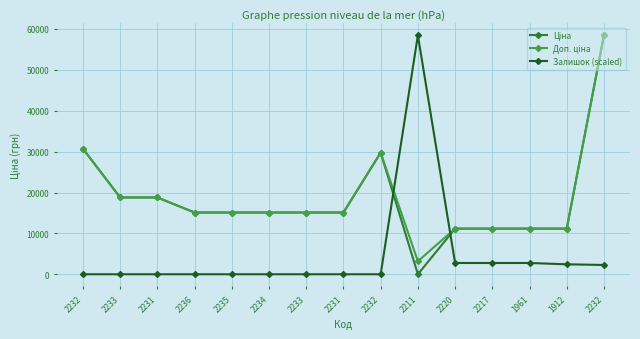

In Ціна, how many points are higher than both neighbors (excluding endpoints)?

1